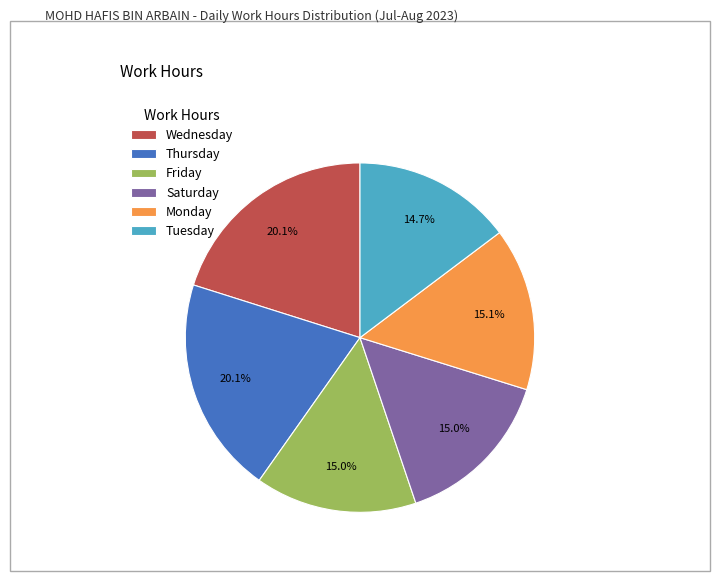

What is the ratio of the value at Friday to the value at Saturday?

1.0